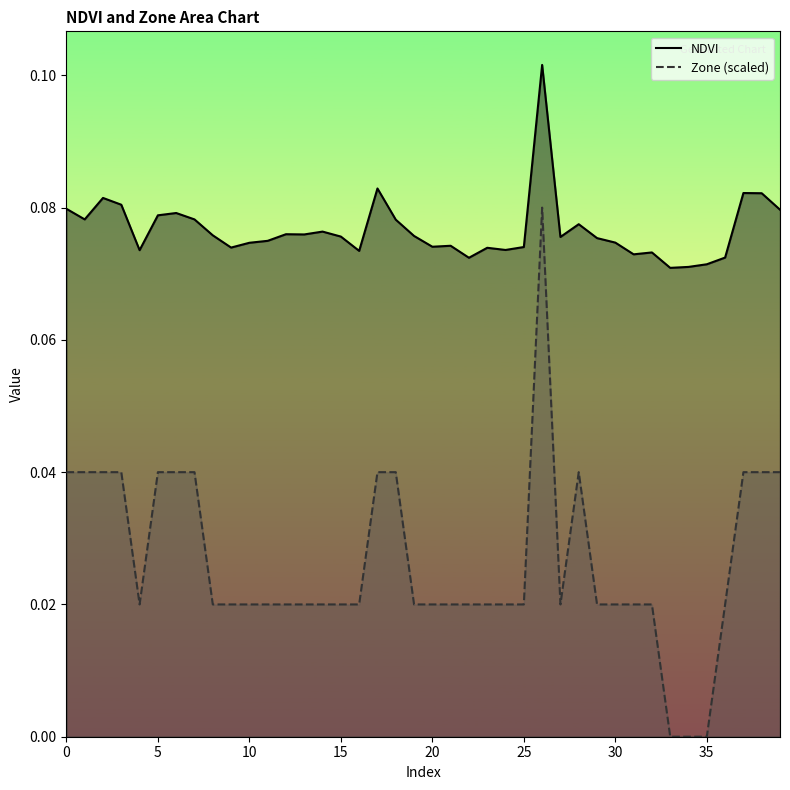

What is the approximate value of NDVI at 37?

0.1